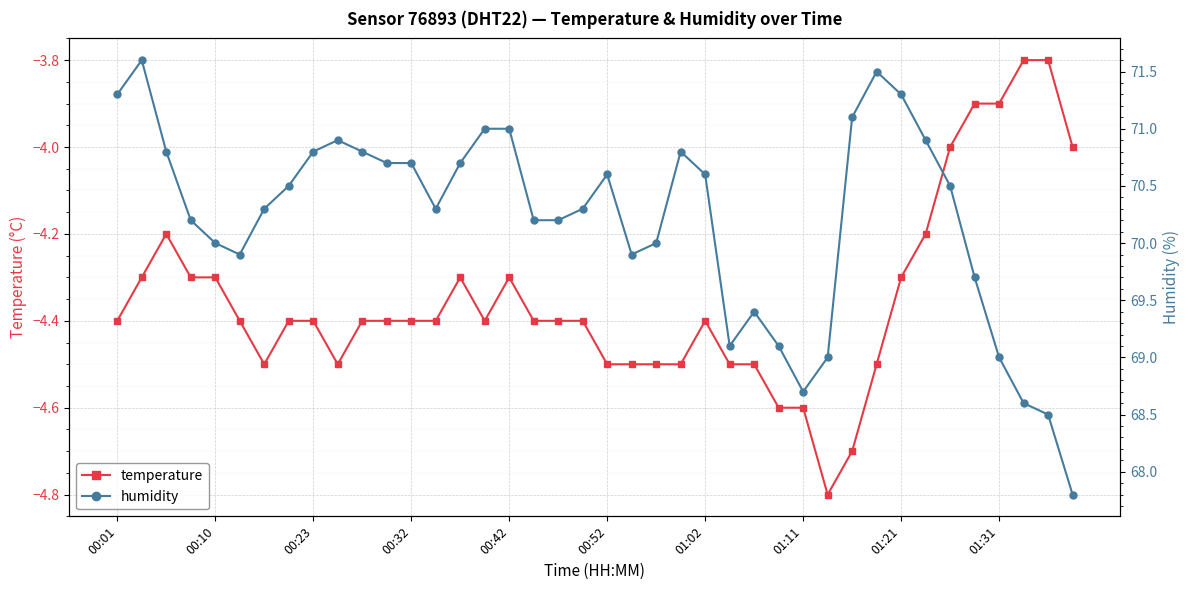

True or false: temperature and humidity cross at least once.

False